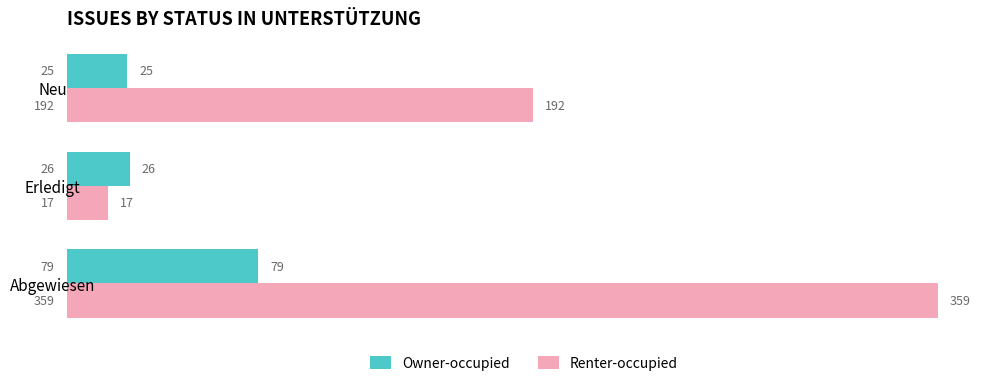

What is the maximum value shown in the chart?

359